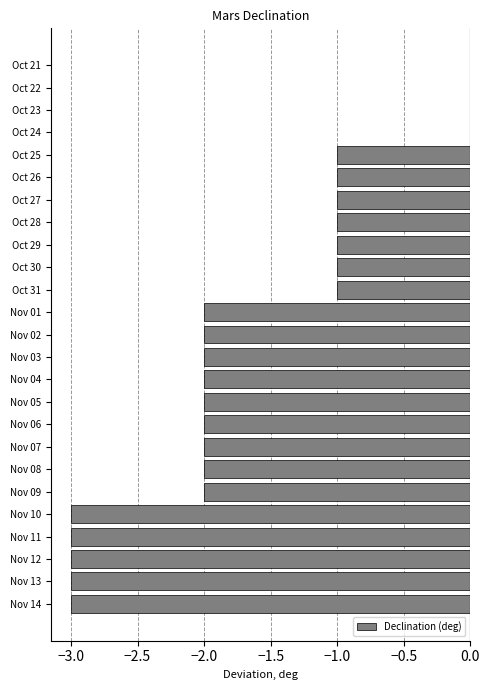

Between Oct 26 and Nov 08, which is larger?

Oct 26